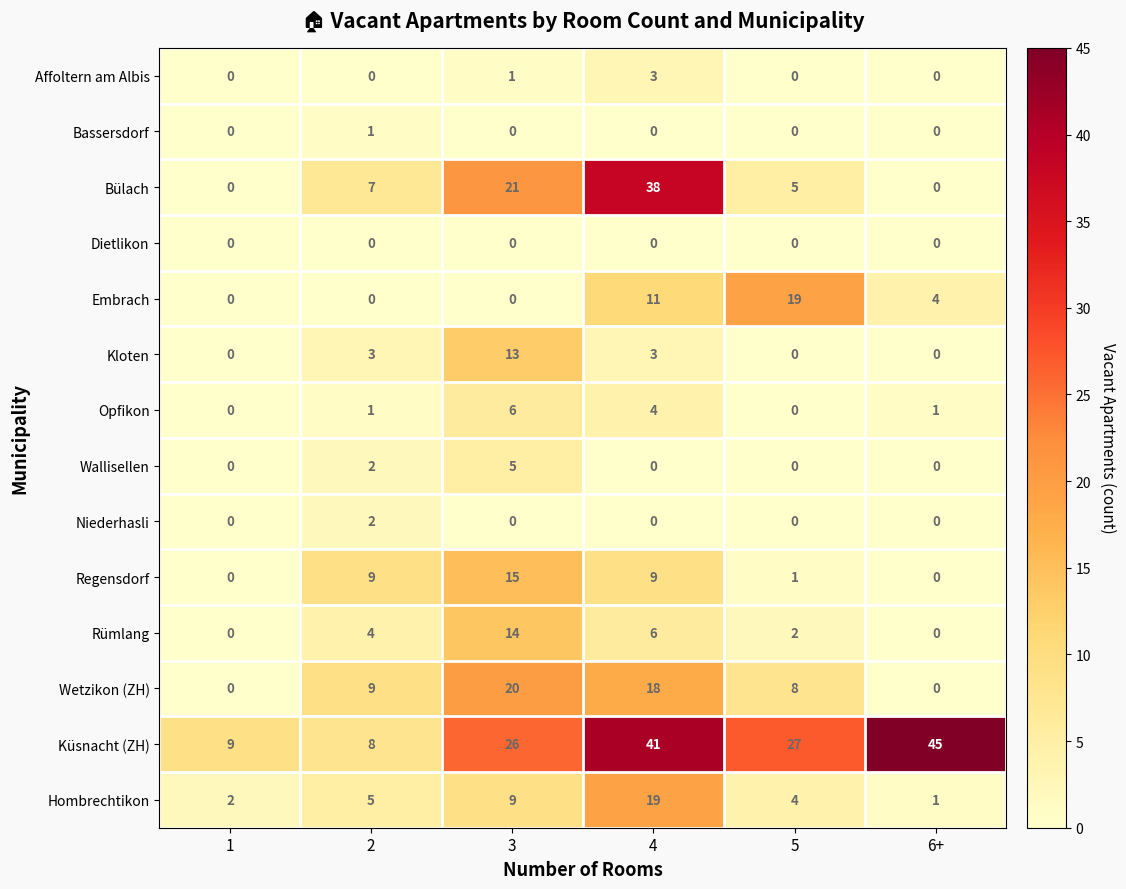

What is the total value across all series at 2?

51